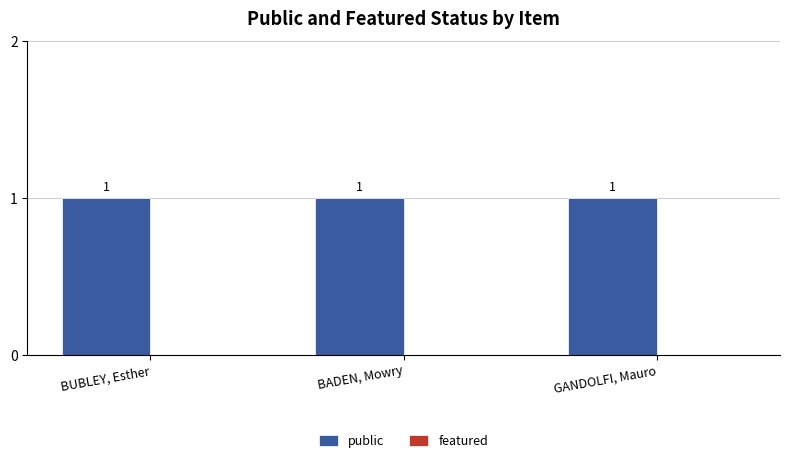

Is it true that public equals 1 at GANDOLFI, Mauro?

True